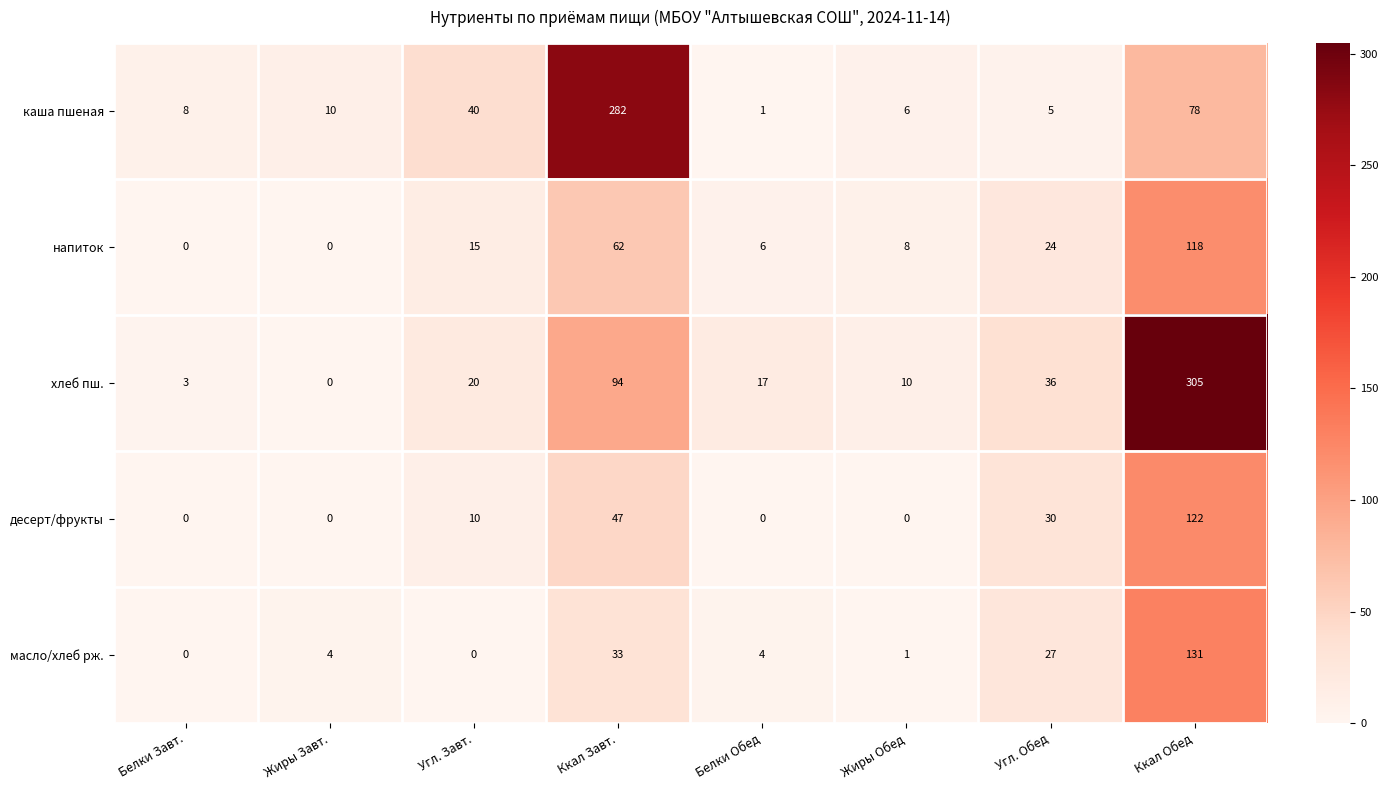

What is the sum of the масло/хлеб рж. values at Угл. Обед and Ккал Завт.?

60